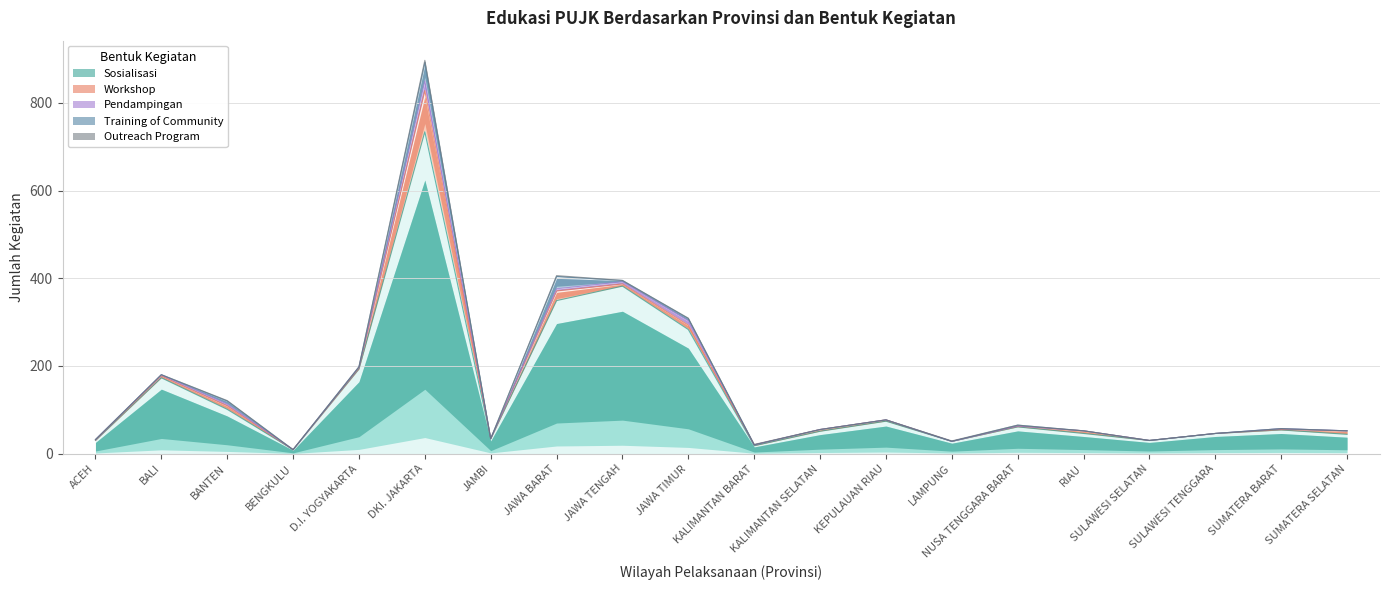

Does the chart have visible grid lines?

Yes